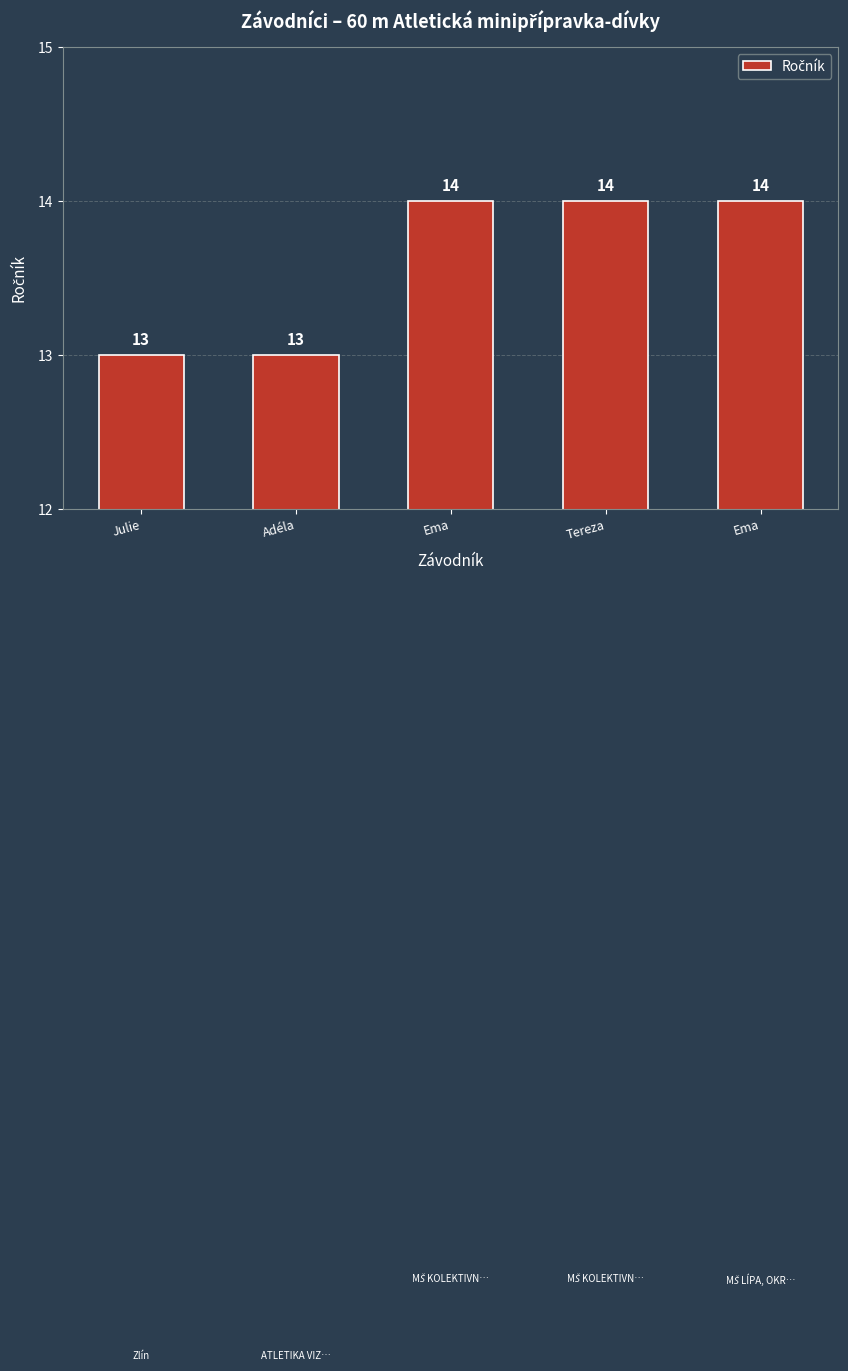

Reading left to right, list all the values displayed in this chart.

Julie=13	Adéla=13	Ema=14	Tereza=14	Ema=14